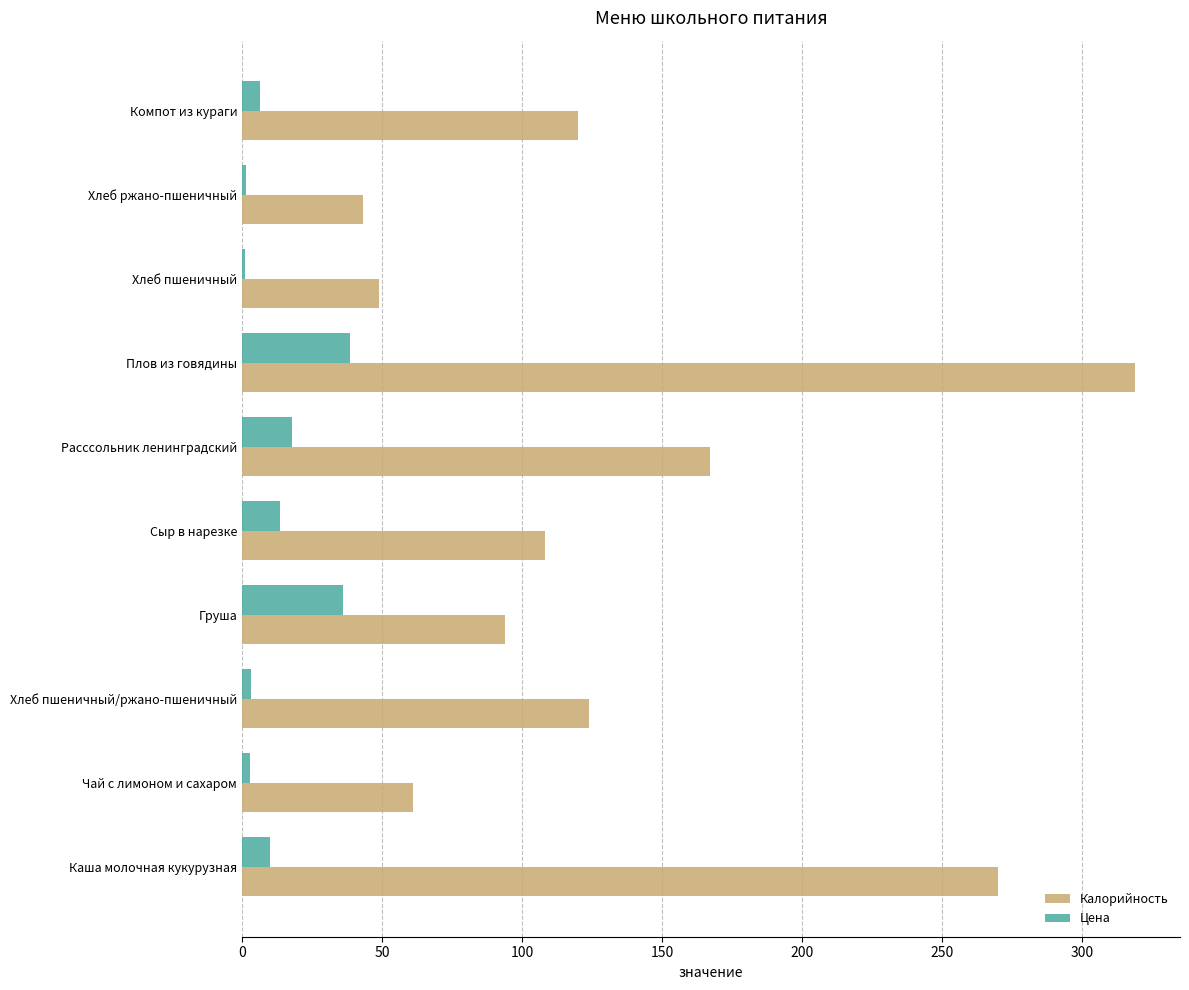

Between Расссольник ленинградский and Хлеб пшеничный, which series saw the biggest shift?

Калорийность